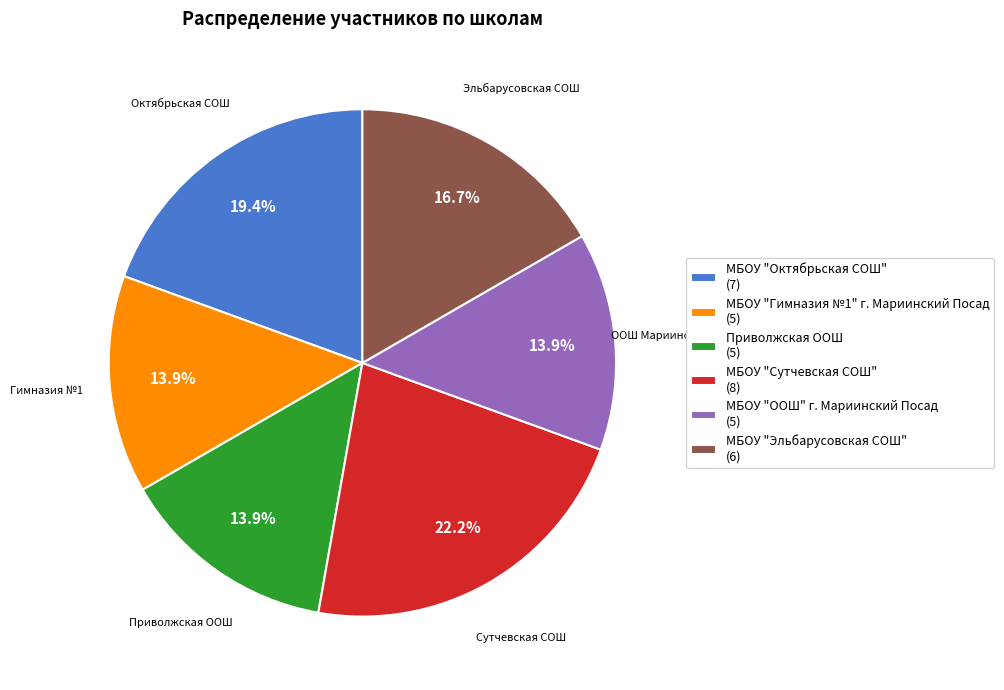

To the nearest percent, what portion does МБОУ "Октябрьская СОШ" represent?

19%